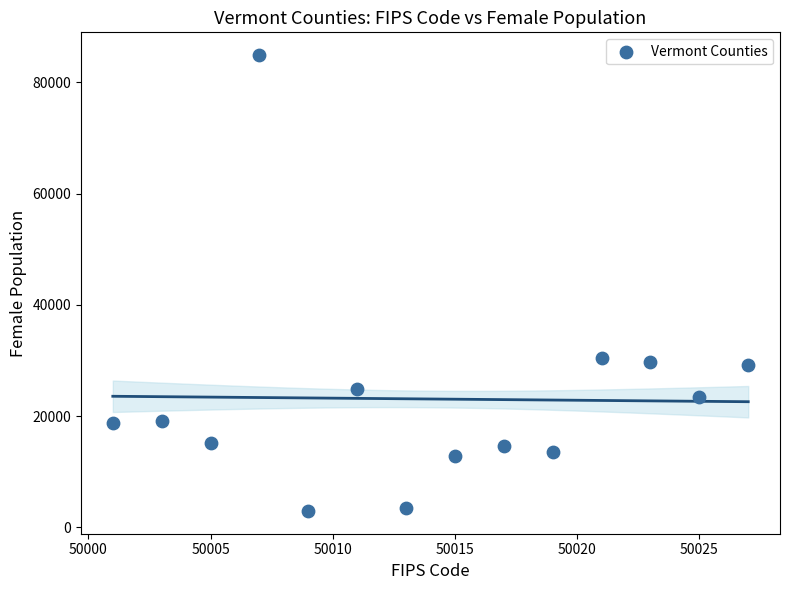

What is the range of Y values (max minus min)?

81911